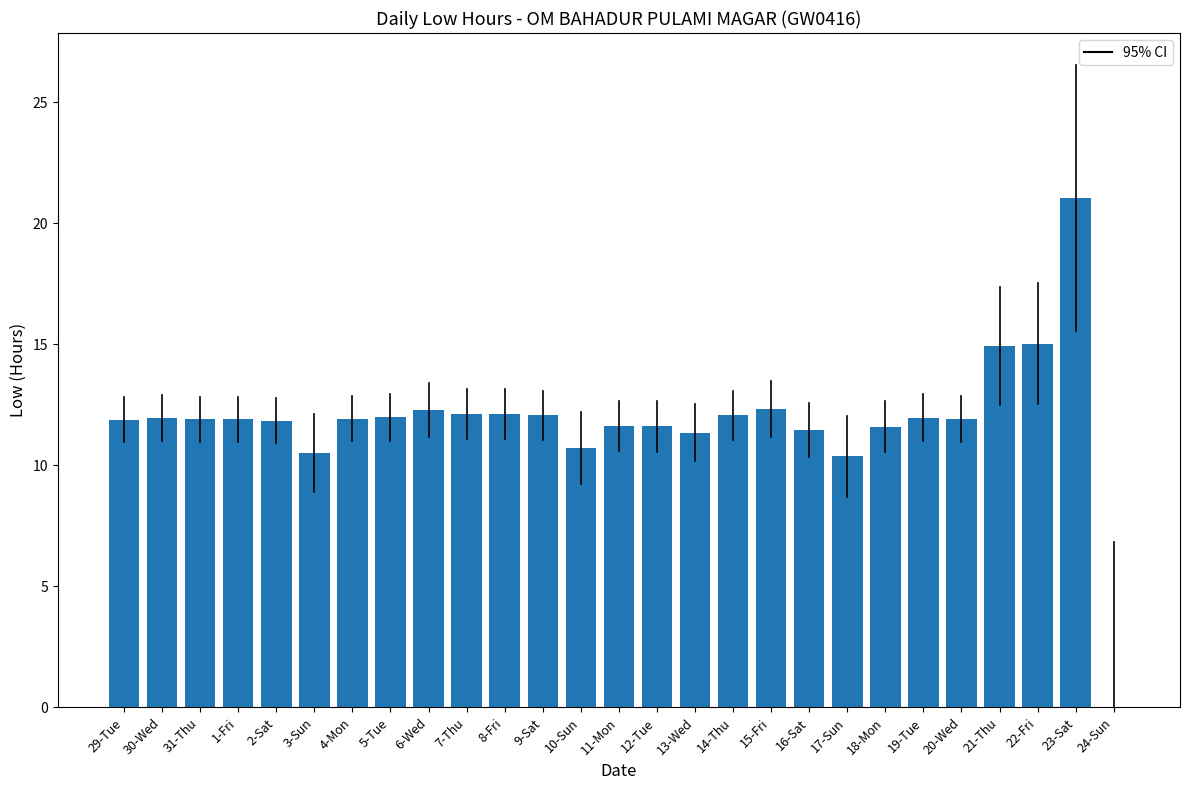

What is the greatest value displayed?

21.0